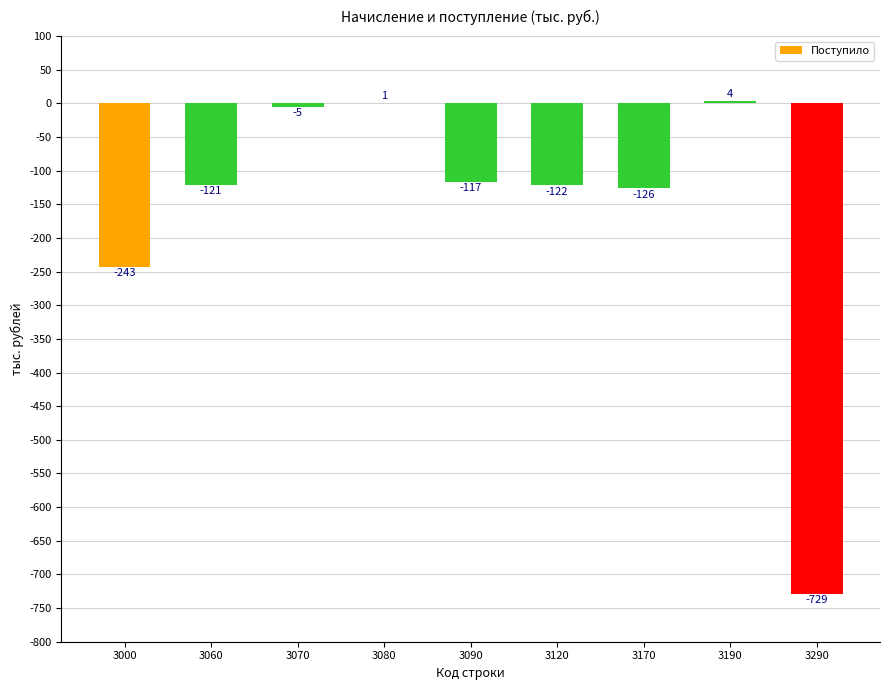

At which category does the chart reach its peak across all series?

3190